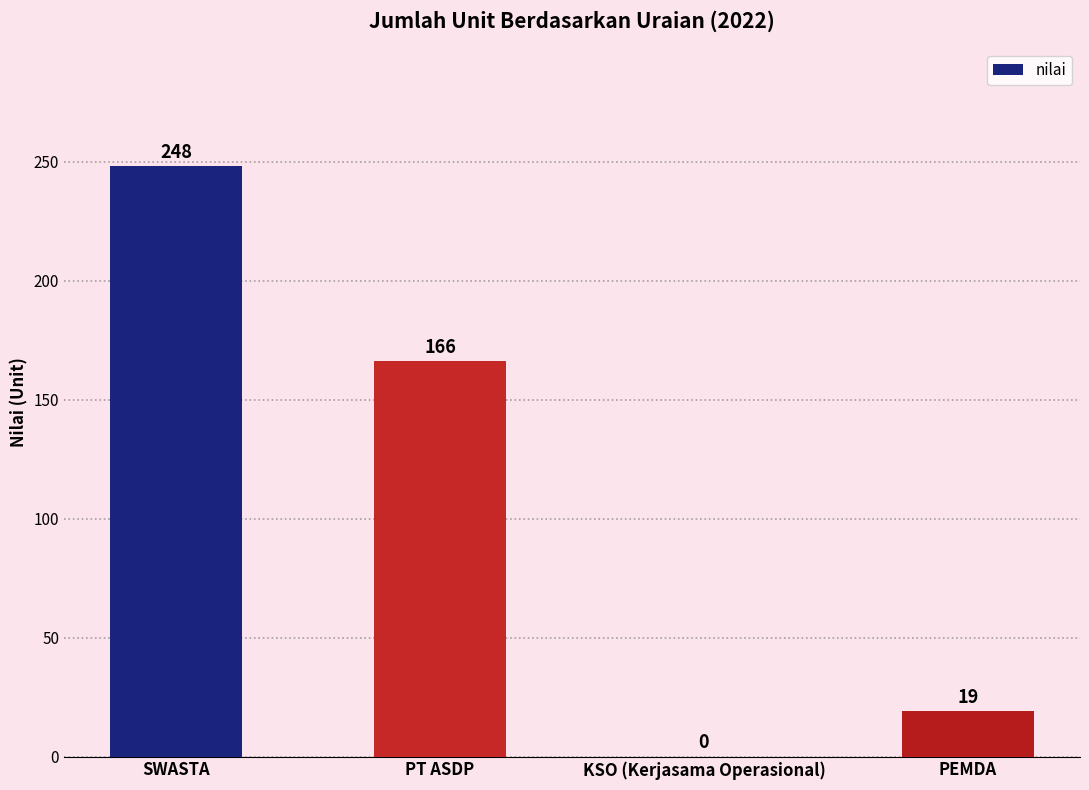

What is the maximum value shown in the chart?

248